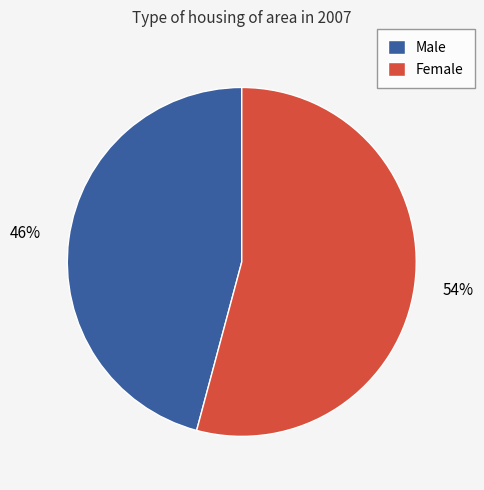

To the nearest percent, what is the average slice percentage?

50%